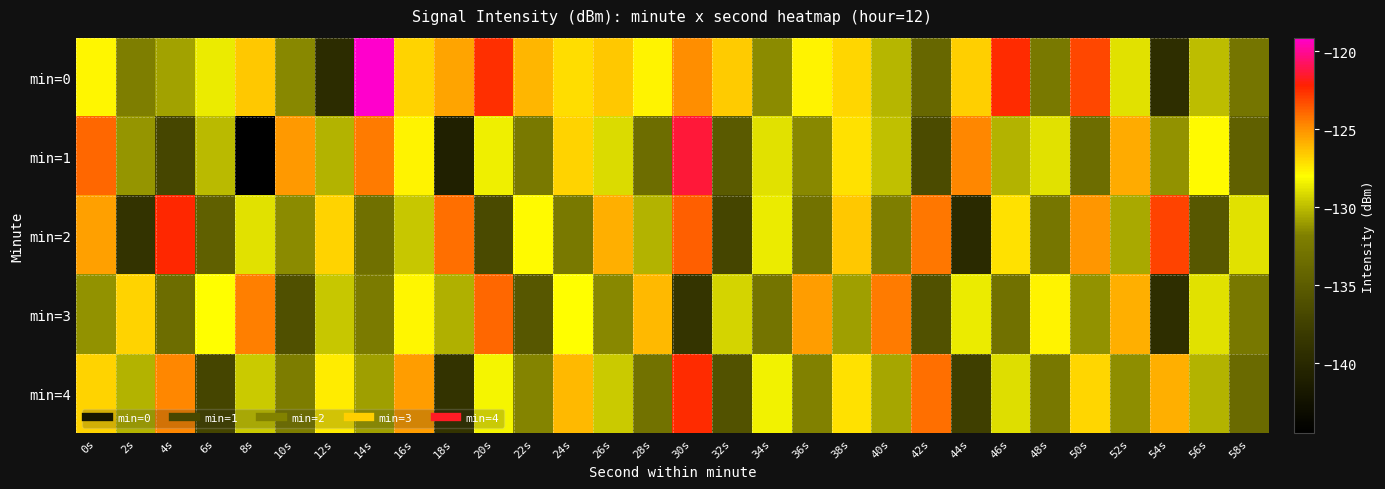

Reading left to right, what are all the values shown in this chart?

min=0: 0s=-127.8	2s=-132.0	4s=-130.8	6s=-128.6	8s=-126.5	10s=-131.5	12s=-139.6	14s=-119.1	16s=-126.8	18s=-125.5	20s=-122.6	22s=-126.0	24s=-127.0	26s=-126.5	28s=-127.7	30s=-124.9	32s=-126.6	34s=-131.4	36s=-127.7	38s=-126.9	40s=-130.2	42s=-134.0	44s=-126.7	46s=-122.5	48s=-132.3	50s=-123.2	52s=-128.9	54s=-139.4	56s=-129.9	58s=-132.8
min=1: 0s=-123.9	2s=-131.2	4s=-137.0	6s=-130.1	8s=-144.5	10s=-125.2	12s=-130.3	14s=-124.4	16s=-127.7	18s=-140.8	20s=-128.5	22s=-132.3	24s=-126.8	26s=-129.1	28s=-133.5	30s=-121.3	32s=-135.2	34s=-128.9	36s=-131.6	38s=-127.2	40s=-129.9	42s=-136.5	44s=-124.7	46s=-130.2	48s=-128.9	50s=-133.5	52s=-125.7	54s=-131.2	56s=-127.9	58s=-134.6
min=2: 0s=-125.4	2s=-138.8	4s=-122.3	6s=-134.6	8s=-128.9	10s=-131.5	12s=-126.8	14s=-133.2	16s=-129.7	18s=-124.1	20s=-136.6	22s=-127.9	24s=-132.3	26s=-125.8	28s=-130.2	30s=-123.7	32s=-137.1	34s=-128.6	36s=-133.0	38s=-126.5	40s=-131.9	42s=-124.3	44s=-139.8	46s=-127.2	48s=-132.7	50s=-125.1	52s=-130.6	54s=-123.0	56s=-135.5	58s=-128.9
min=3: 0s=-131.2	2s=-126.8	4s=-133.5	6s=-128.0	8s=-124.6	10s=-136.1	12s=-129.7	14s=-132.2	16s=-127.8	18s=-130.3	20s=-123.9	22s=-135.5	24s=-128.0	26s=-131.6	28s=-126.1	30s=-138.7	32s=-129.2	34s=-132.8	36s=-125.3	38s=-130.9	40s=-124.5	42s=-136.0	44s=-128.6	46s=-133.1	48s=-127.7	50s=-131.2	52s=-125.8	54s=-139.3	56s=-128.9	58s=-132.5
min=4: 0s=-126.8	2s=-130.2	4s=-124.7	6s=-137.1	8s=-129.6	10s=-132.0	12s=-127.5	14s=-130.9	16s=-125.3	18s=-138.8	20s=-128.2	22s=-131.7	24s=-126.1	26s=-129.6	28s=-133.0	30s=-122.5	32s=-135.9	34s=-128.3	36s=-131.8	38s=-127.2	40s=-130.7	42s=-124.1	44s=-137.6	46s=-129.0	48s=-132.5	50s=-126.9	52s=-131.3	54s=-125.8	56s=-130.2	58s=-133.7